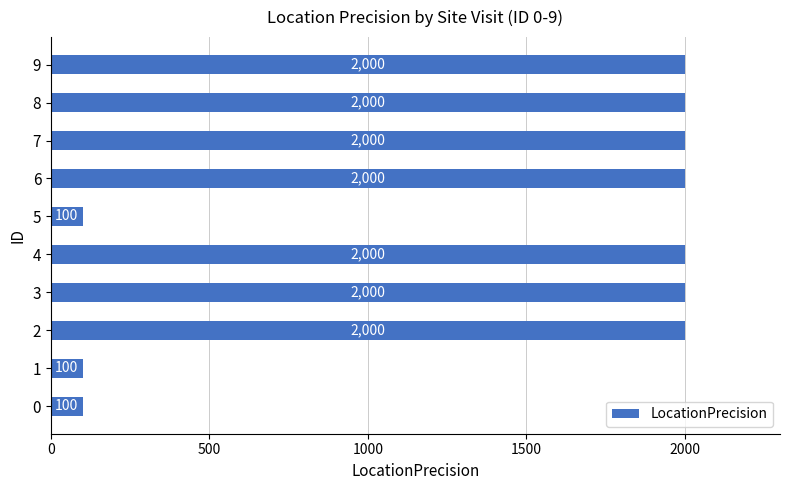

What is the difference between the second highest and minimum values?

1900